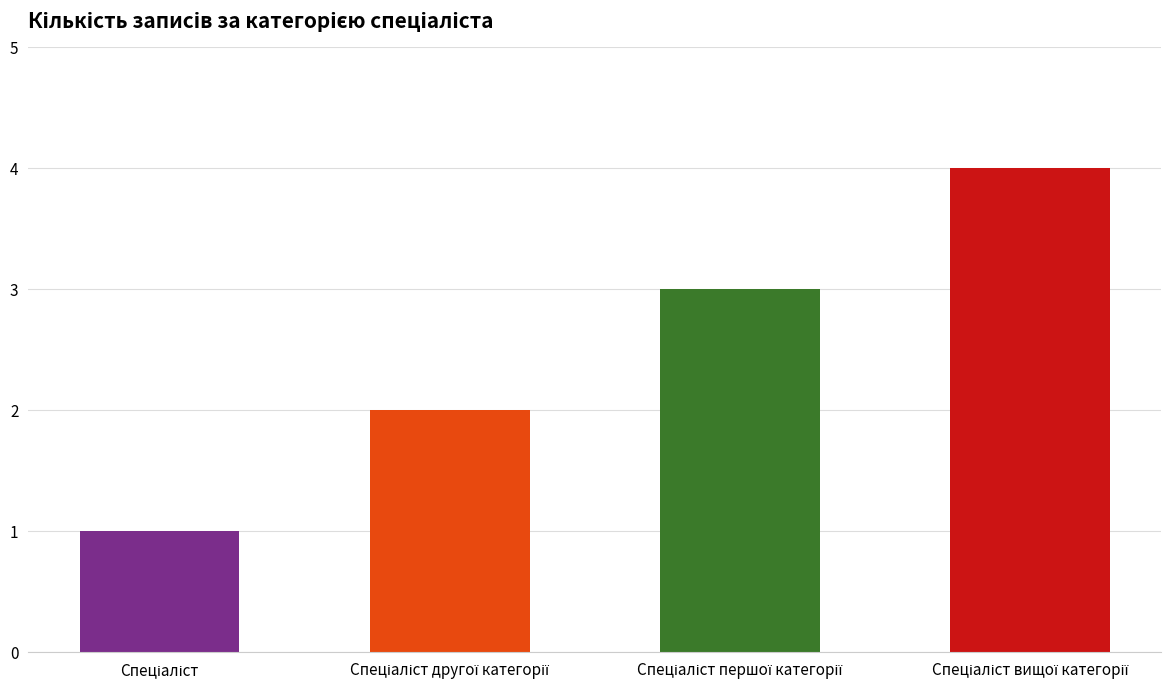

What is the difference between the second highest and minimum values?

2